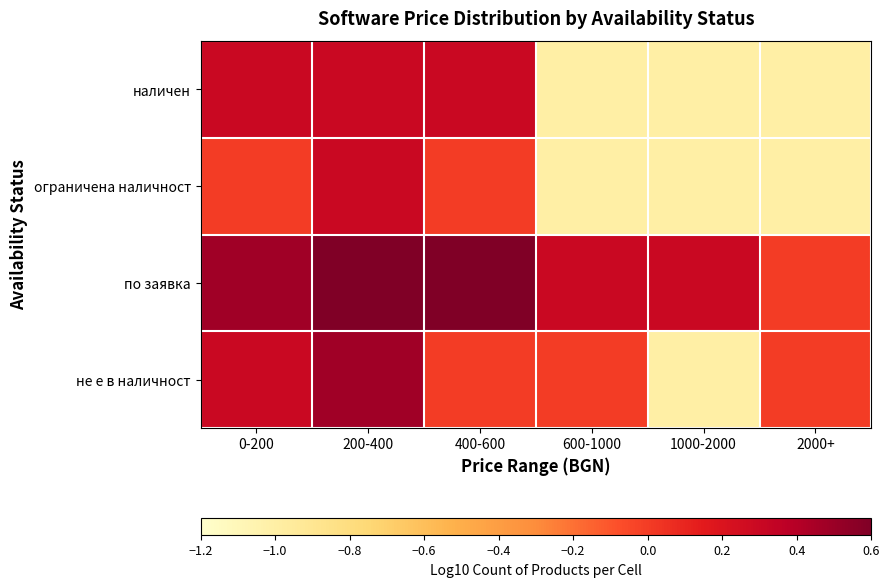

Between 200-400 and 400-600, which series saw the biggest shift?

не е в наличност